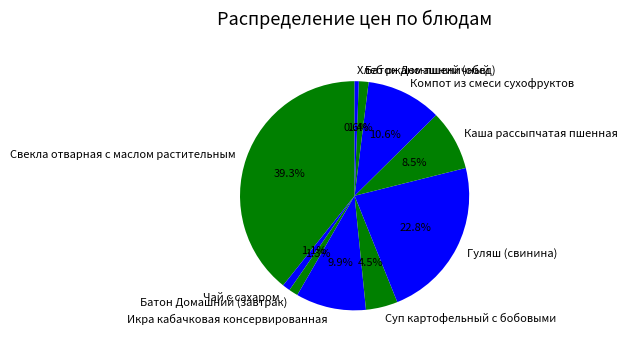

Count the number of slices in the pie.

10